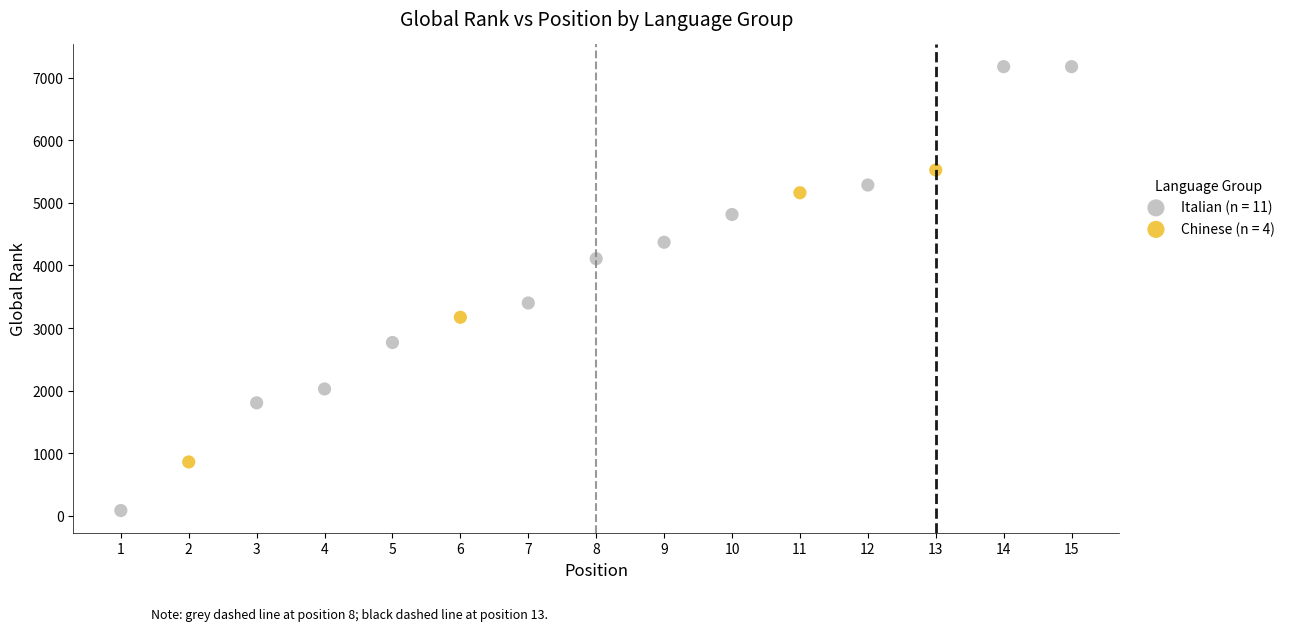

Which series reaches the maximum Y coordinate?

Italian (n = 11)